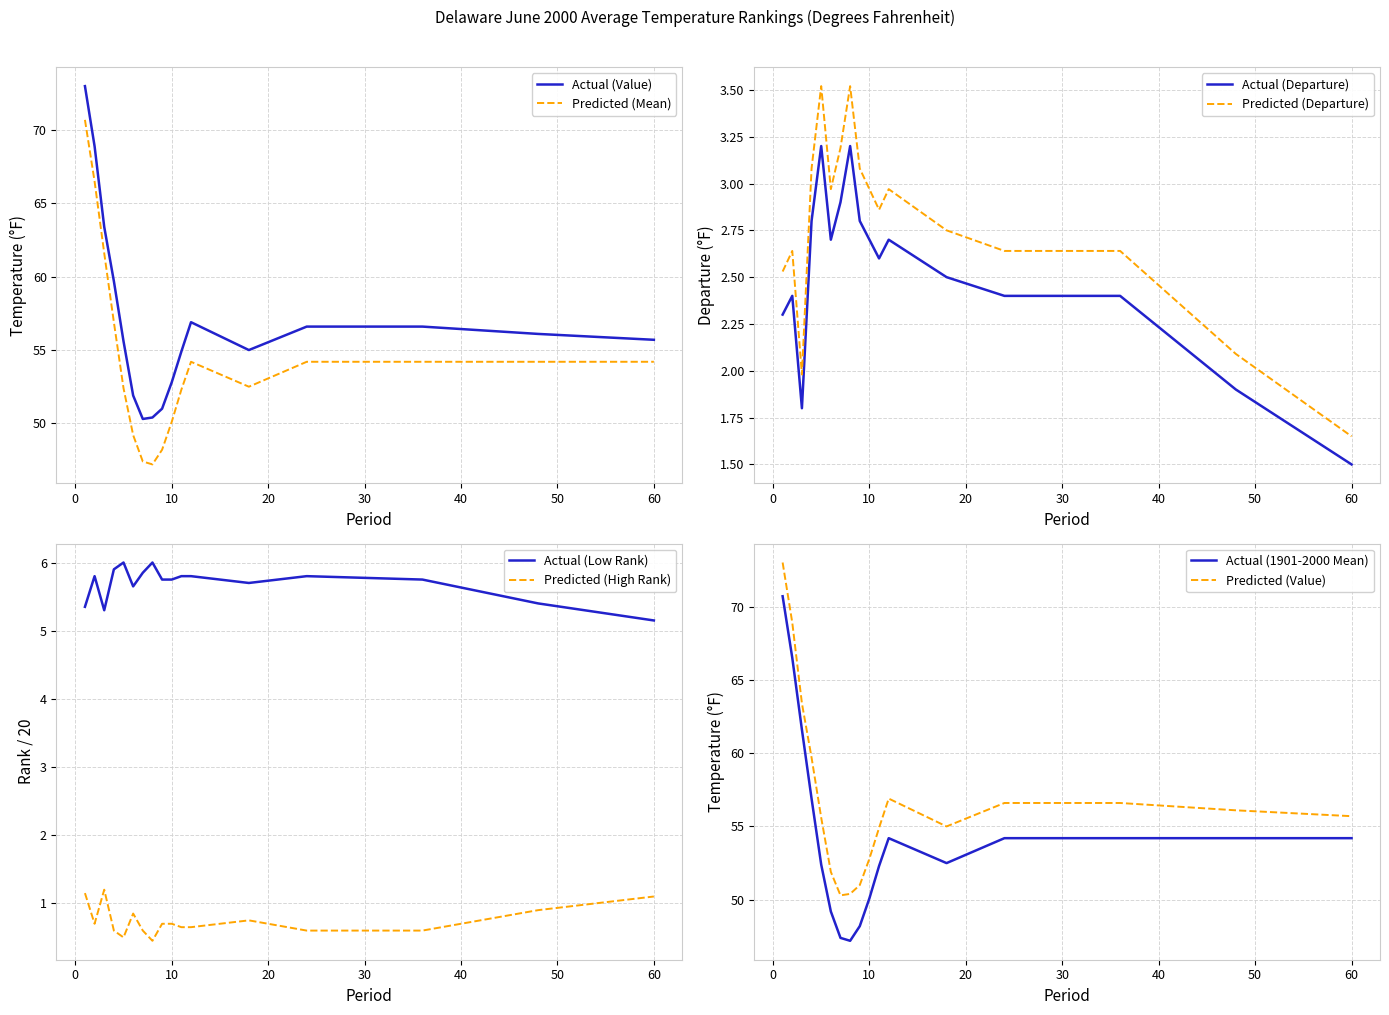

What is the difference between the highest and lowest values at 1?

71.8